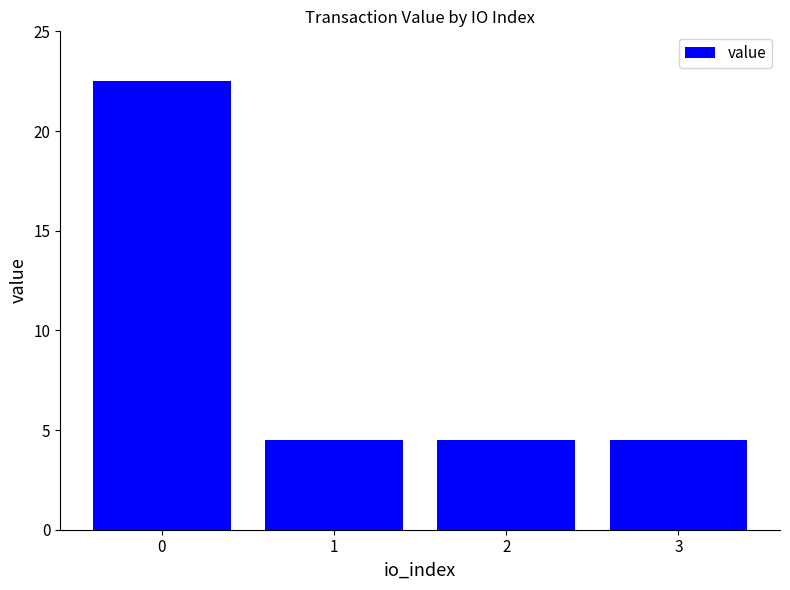

Does the chart contain stacked bars?

No